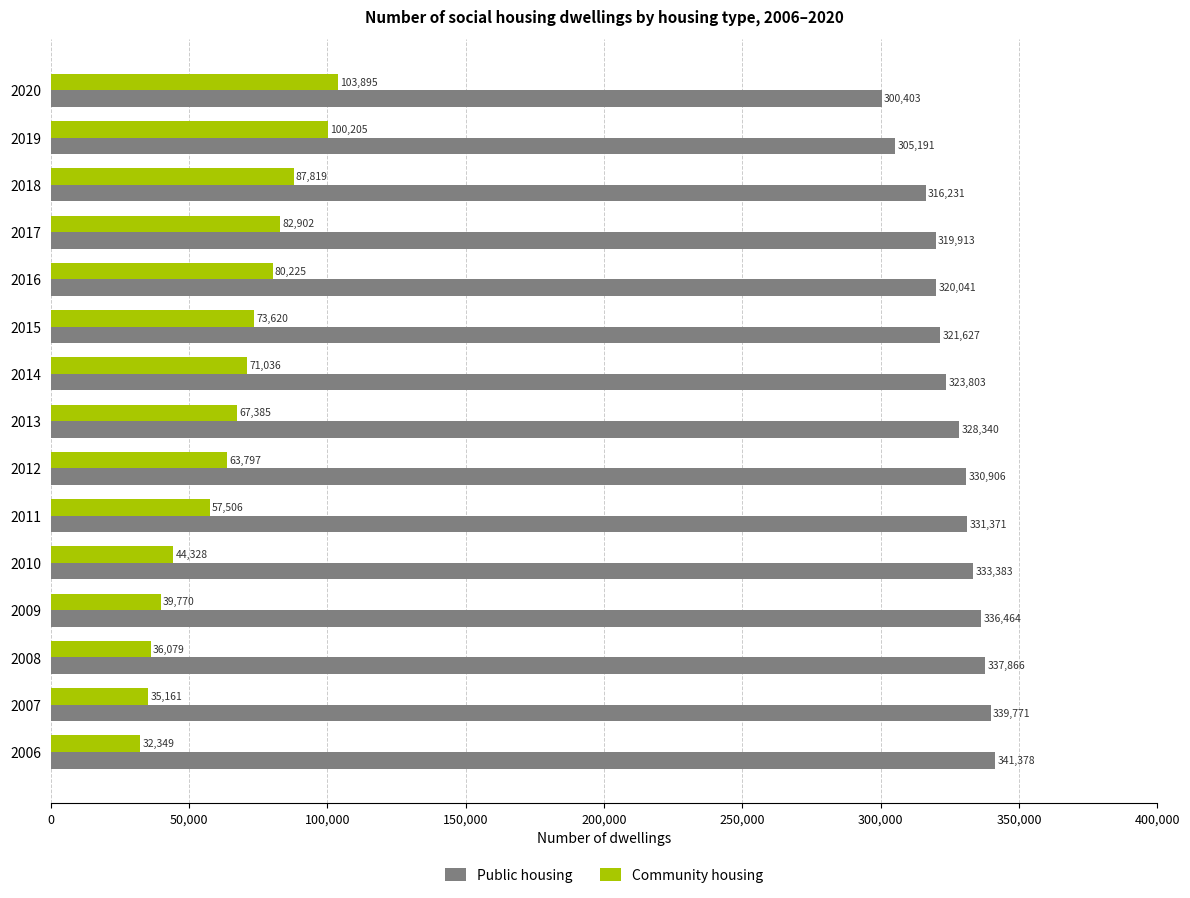

What is the sum of all Public housing values?

4886688